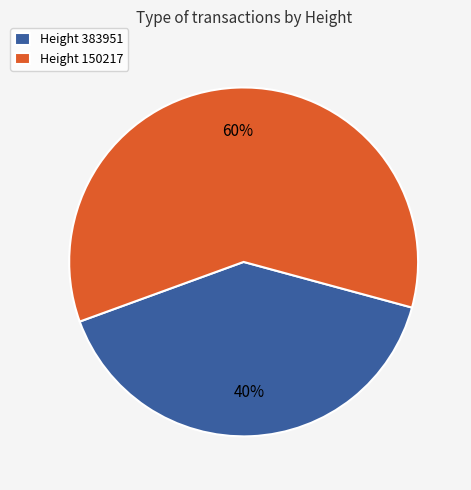

The Height 383951 slice represents 40% of the pie. True or false?

True